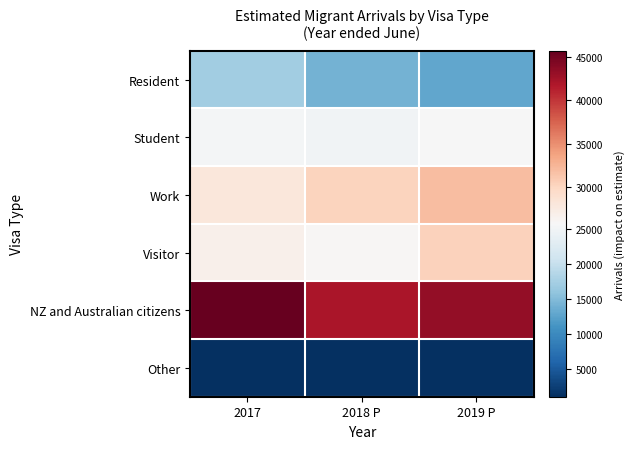

Reading left to right, list all the values displayed in this chart.

Resident: 2017=17223	2018 P=14073	2019 P=12929
Student: 2017=25307	2018 P=24862	2019 P=25585
Work: 2017=27996	2018 P=30222	2019 P=31868
Visitor: 2017=26803	2018 P=25913	2019 P=30381
NZ and Australian citizens: 2017=45699	2018 P=42112	2019 P=43312
Other: 2017=1140	2018 P=1092	2019 P=1217